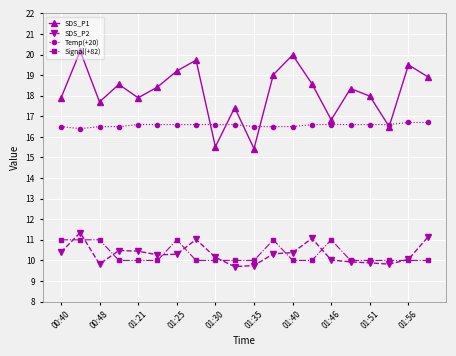

True or false: SDS_P2 and SDS_P1 cross at least once.

False